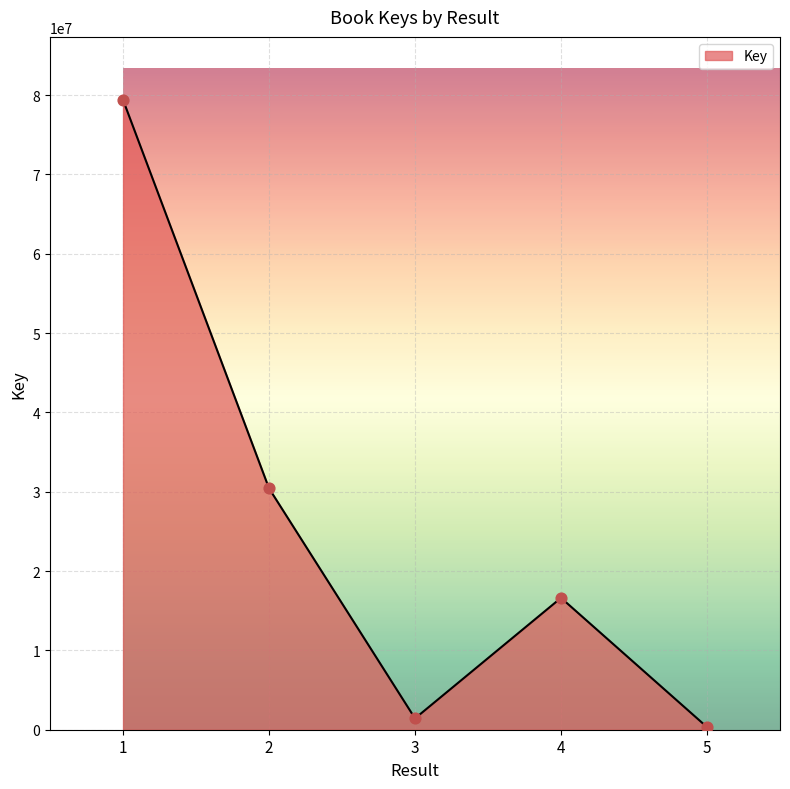

What is the ratio of the value at 5 to the value at 3?

0.2